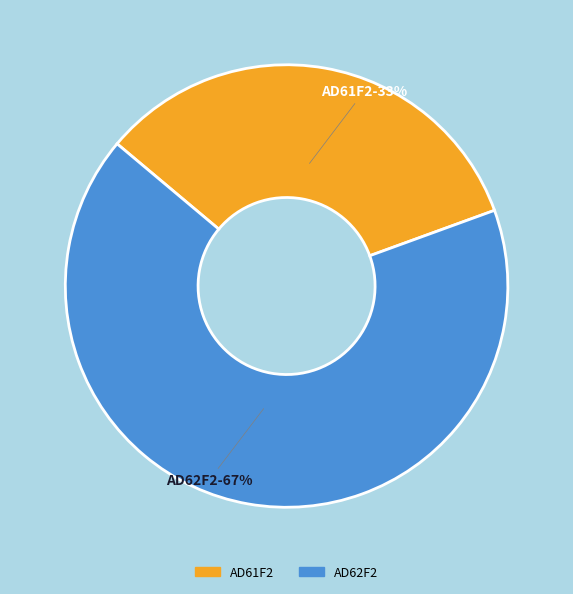

To the nearest percent, what portion does AD62F2 represent?

67%